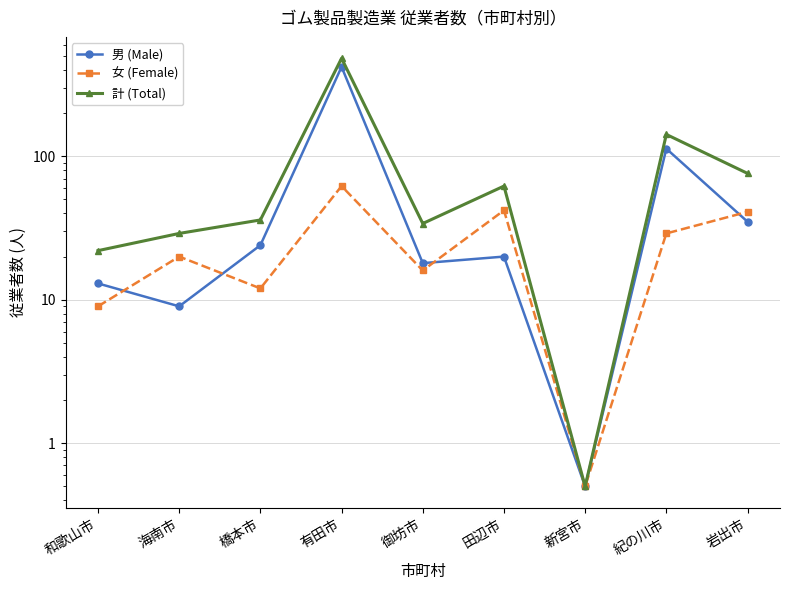

Where is the first local minimum for 男 (Male)?

海南市